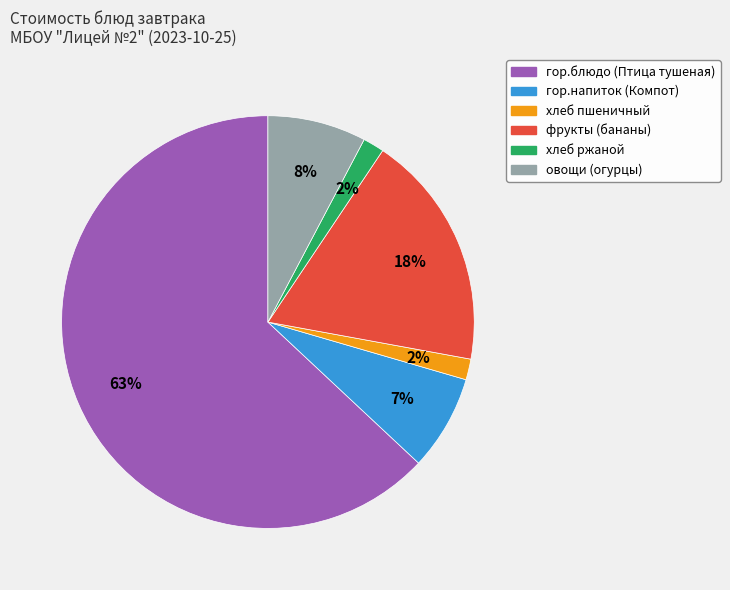

Combined, do хлеб пшеничный and фрукты (бананы) account for over 50%?

No